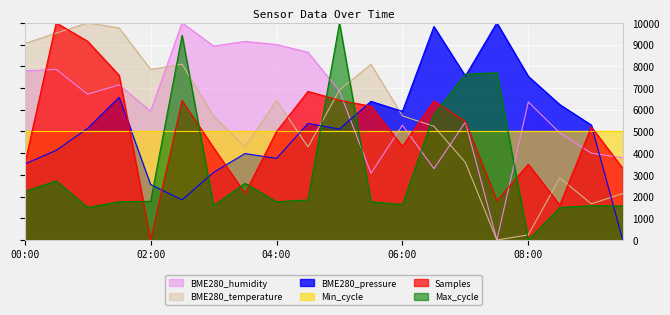

Count the number of categories in the chart.

20